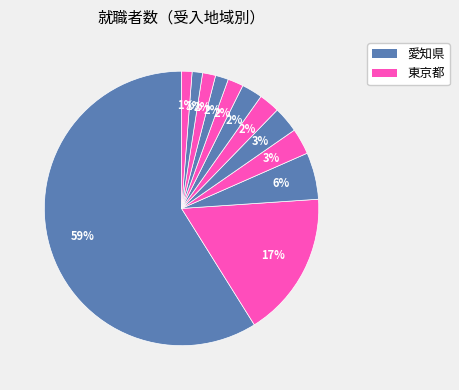

Rank the categories by value from highest to lowest.

愛知県, 東京都, 静岡県, 埼玉県, 広島県, 山梨県, 大阪府, 岡山県, 山口県, 神奈川県, 北海道, 滋賀県